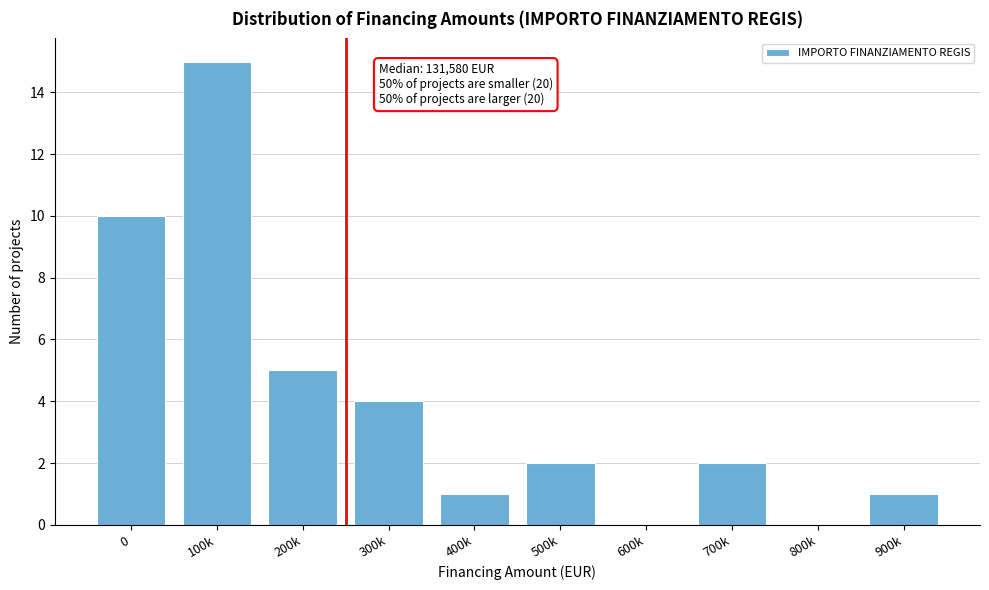

Reading left to right, extract all data points from this chart.

0=10	100k=15	200k=5	300k=4	400k=1	500k=2	600k=0	700k=2	800k=0	900k=1